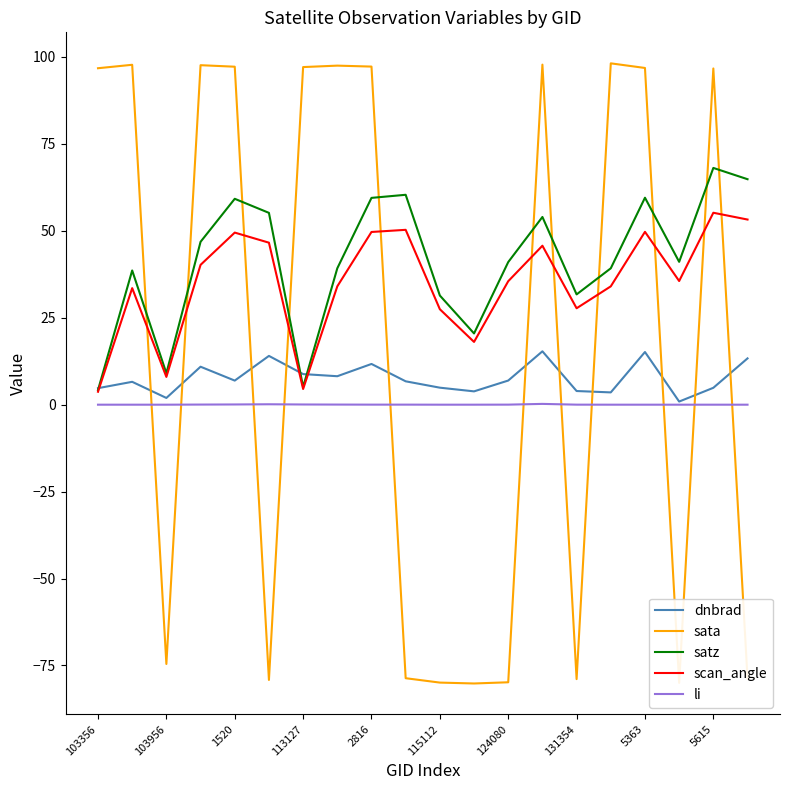

How many intersections are there between sata and satz?

11